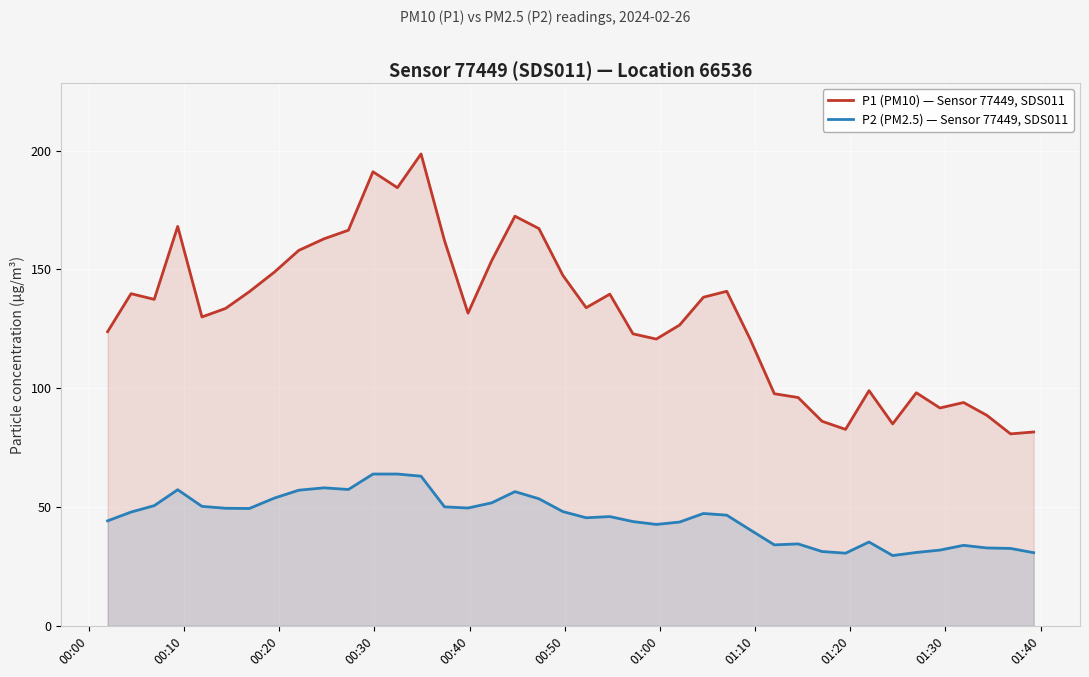

What is the lowest value of the P1 (PM10) — Sensor 77449, SDS011 series?

80.8